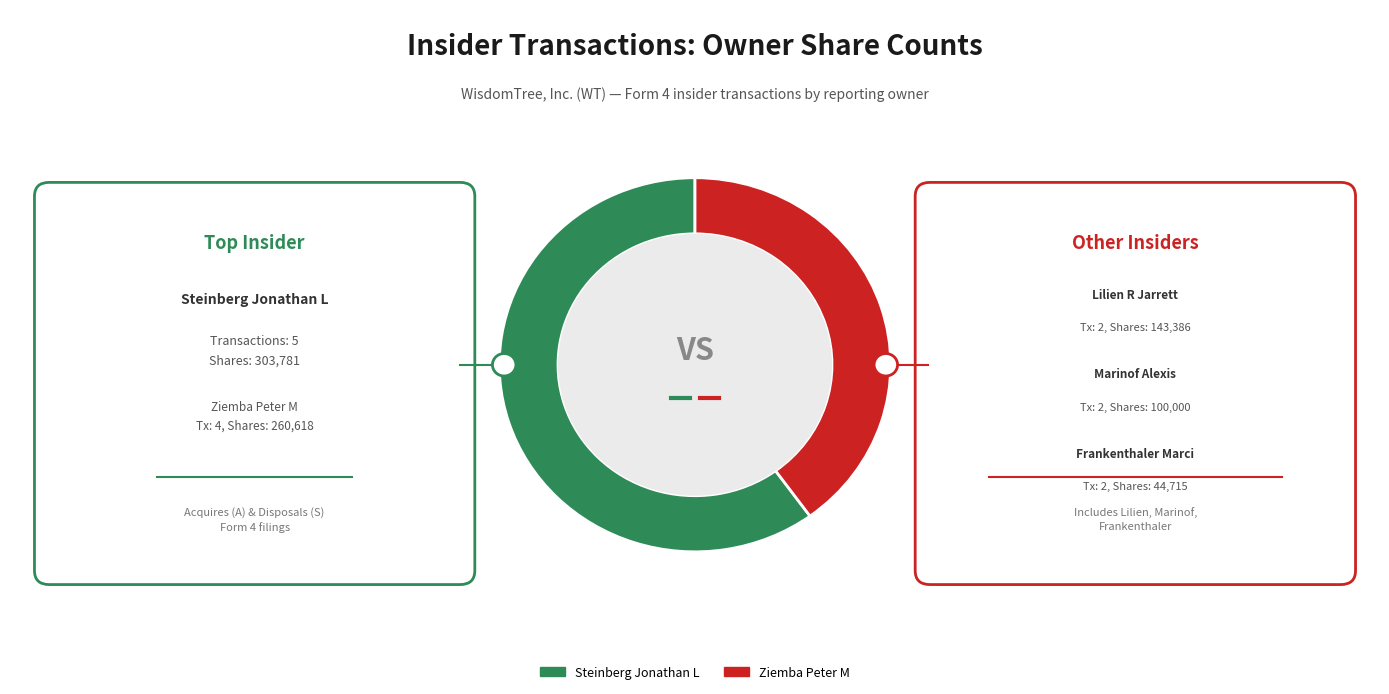

Is it true that Steinberg Jonathan L is 45% of the pie?

False